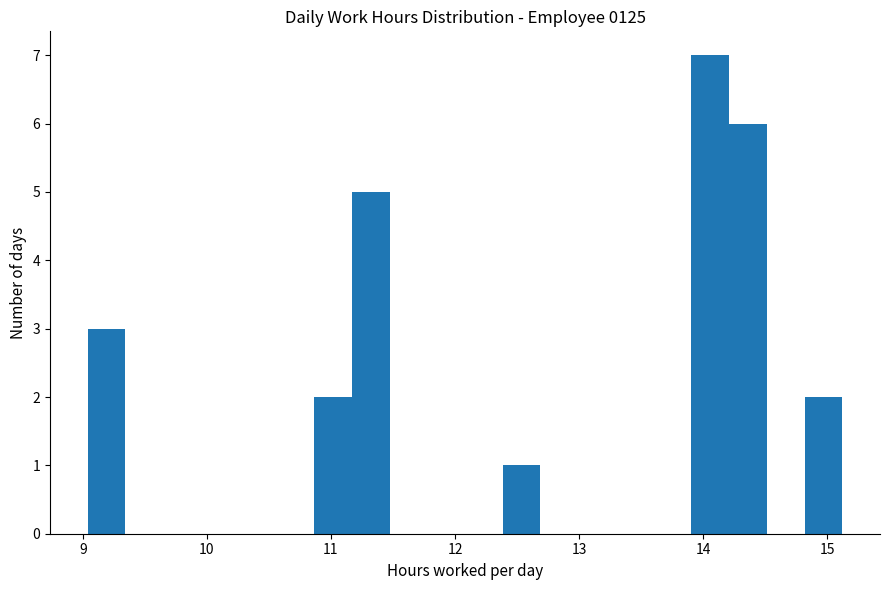

Around what value on the x-axis is the tallest bar? Give the approximate position of its centre, as read against the axis.

14.1